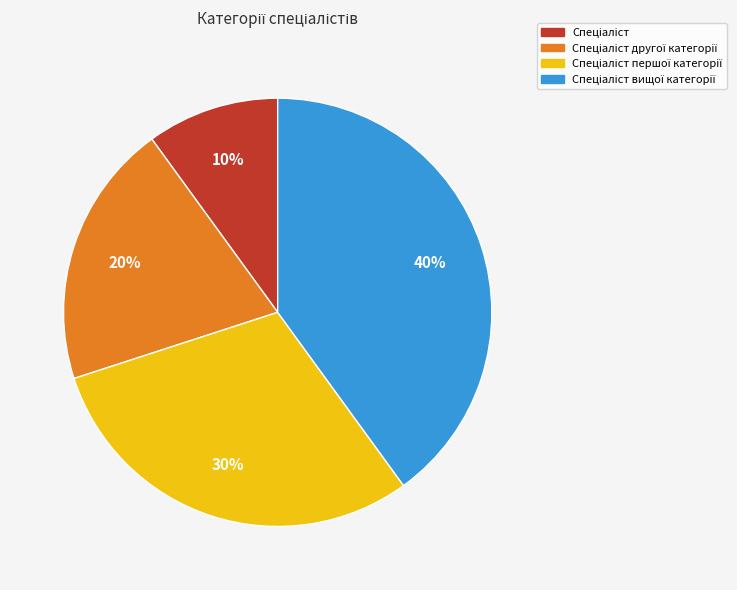

Is there a majority slice in this chart?

No